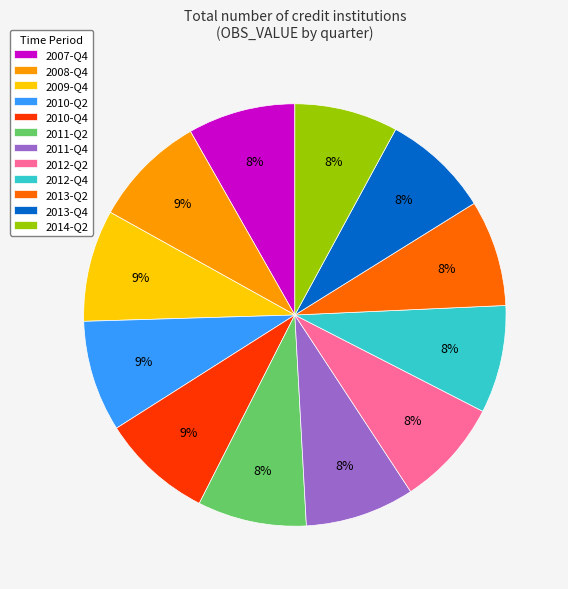

To the nearest percent, what is the combined percentage of 2013-Q4 and 2007-Q4?

16%